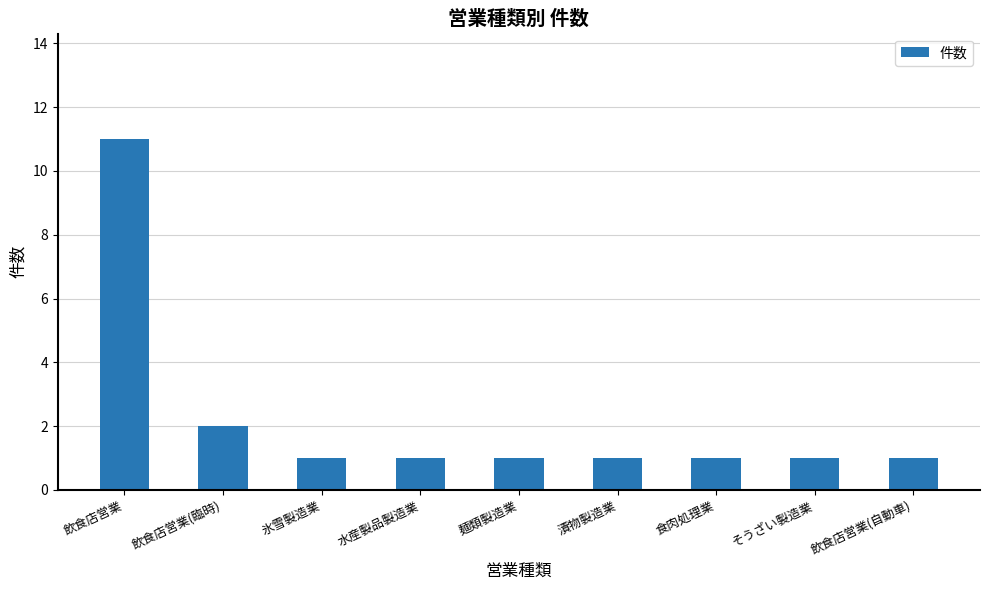

What is the change in value from 飲食店営業 to 水産製品製造業?

-10